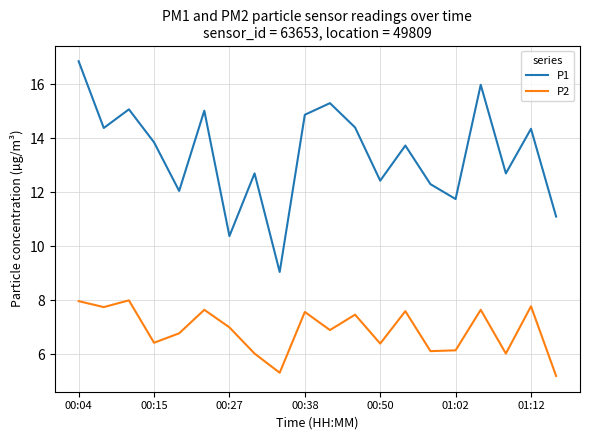

Which series has the widest spread of values?

P1